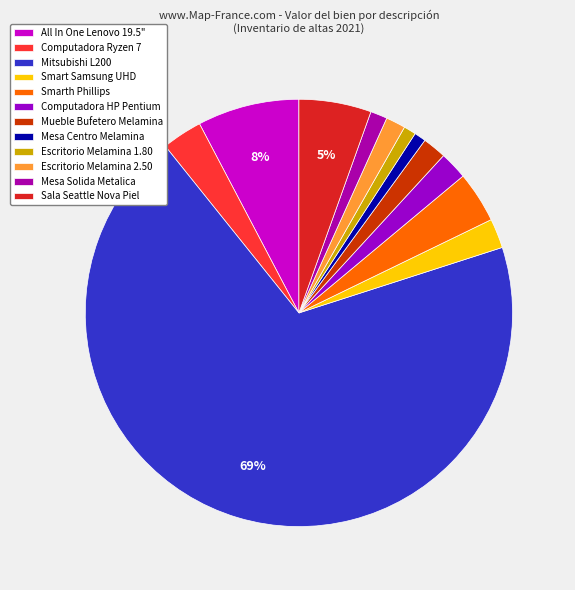

Count the number of slices in the pie.

12